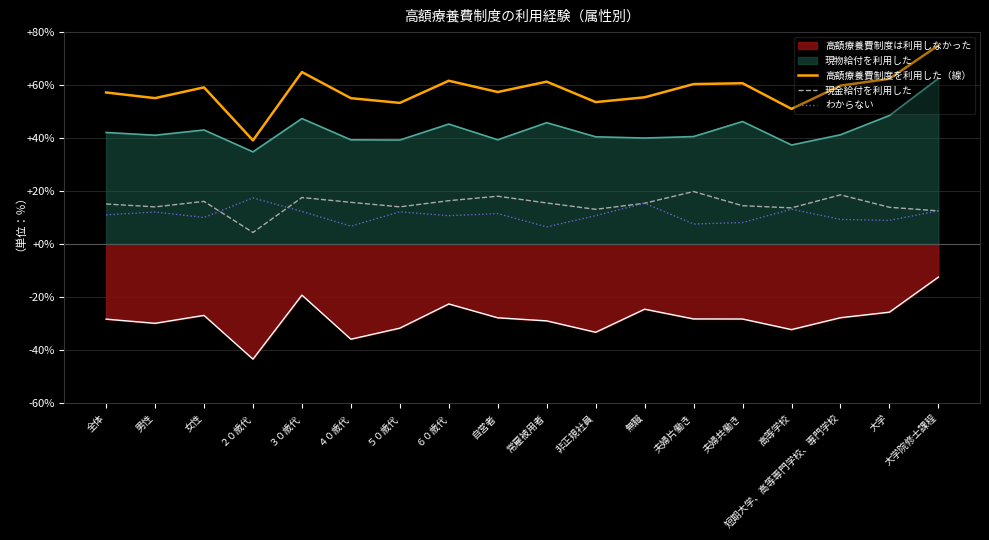

What is the spread (max minus min) of values at 常雇被用者?

90.3